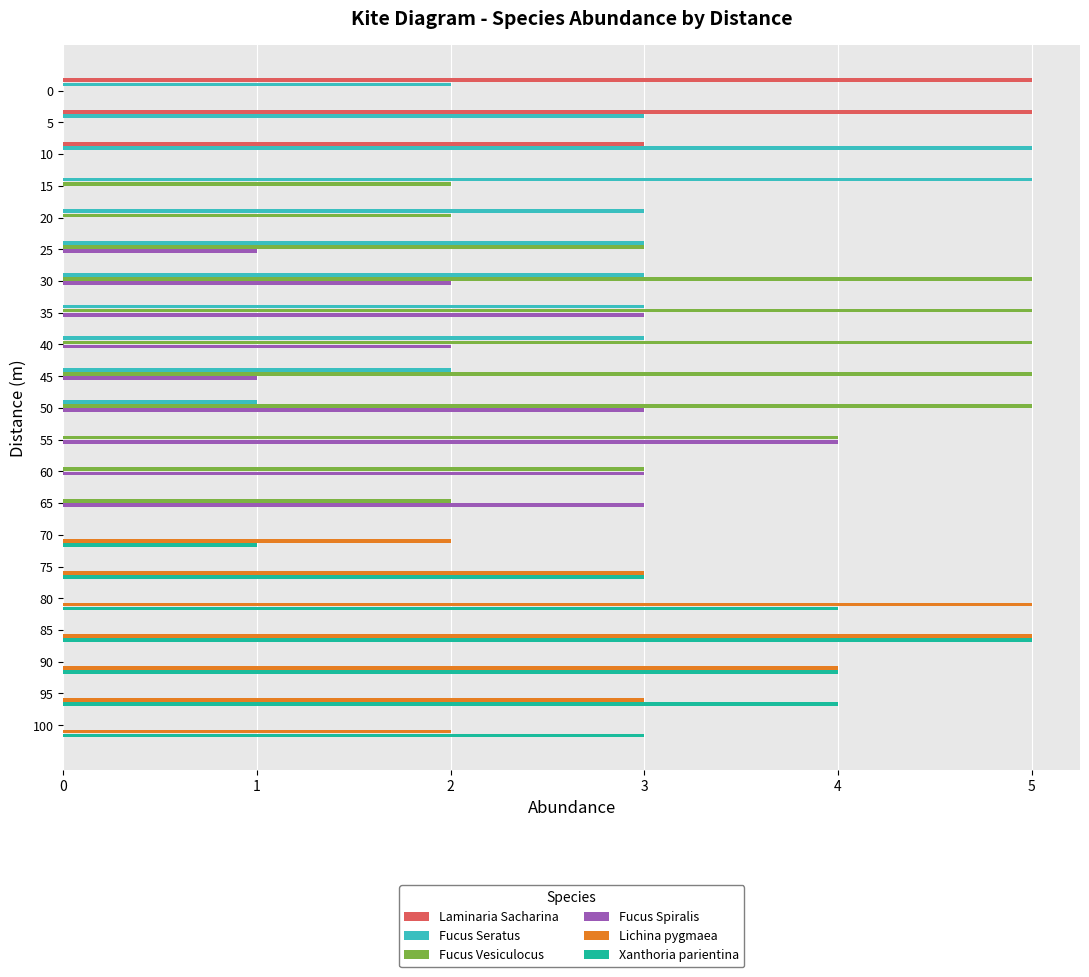

How many categories are shown in the chart?

21